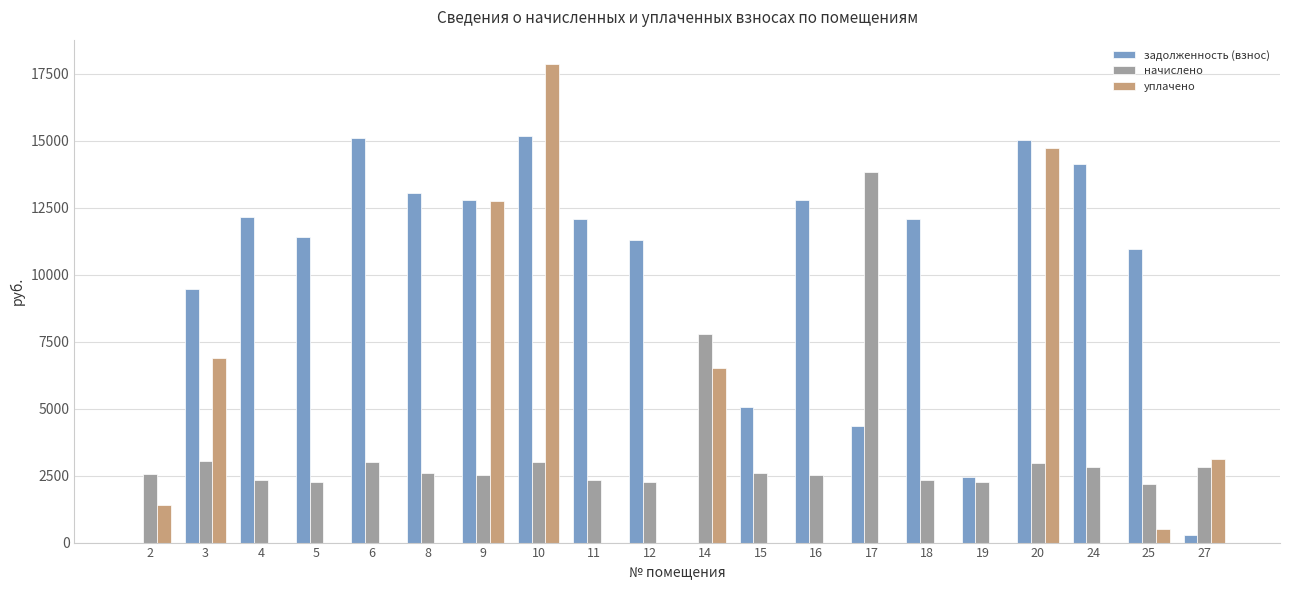

The value of уплачено at 25 is 500.0. True or false?

True